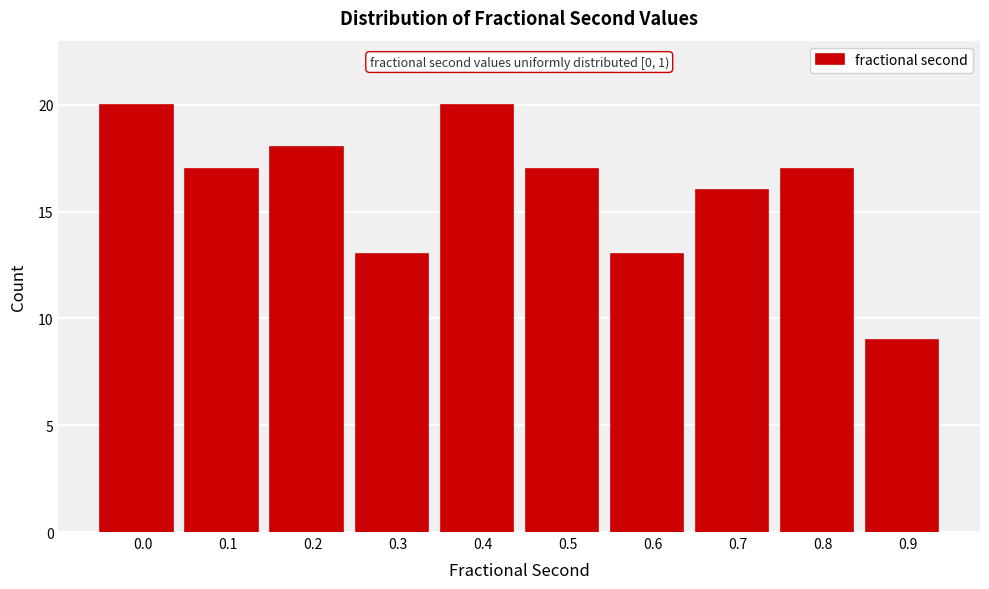

Reading left to right, list all the values displayed in this chart.

20	17	18	13	20	17	13	16	17	9